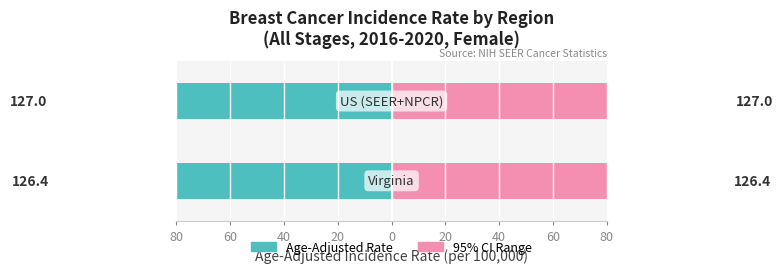

What is the difference between the maximum and minimum values in the Age-Adjusted Rate (right) series?

0.6